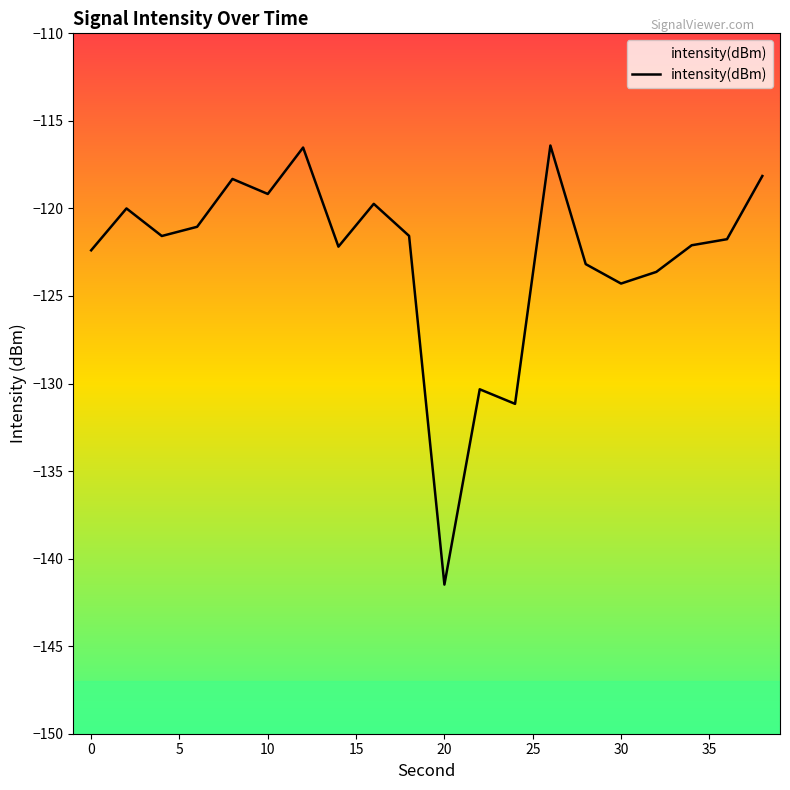

What is the maximum value shown in the chart?

-116.4